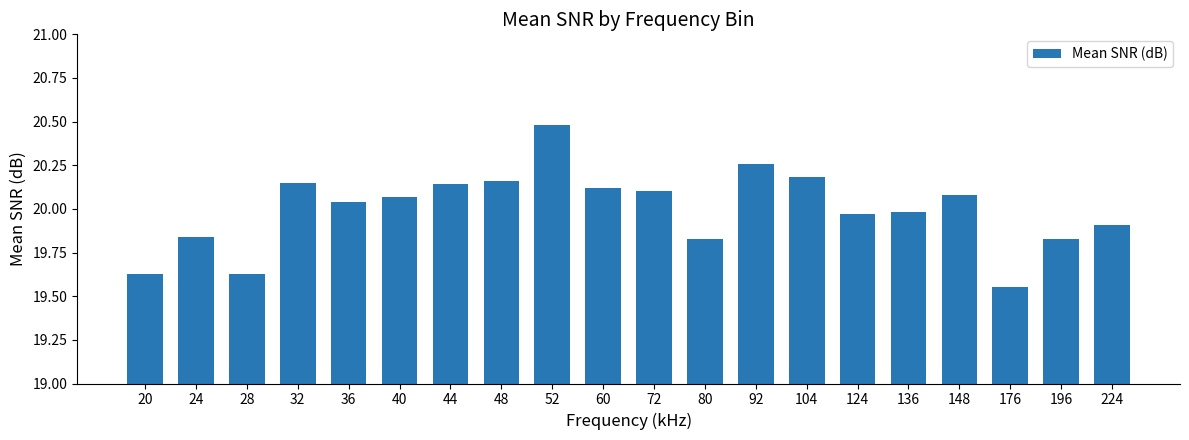

Which category has the highest value across all series?

52